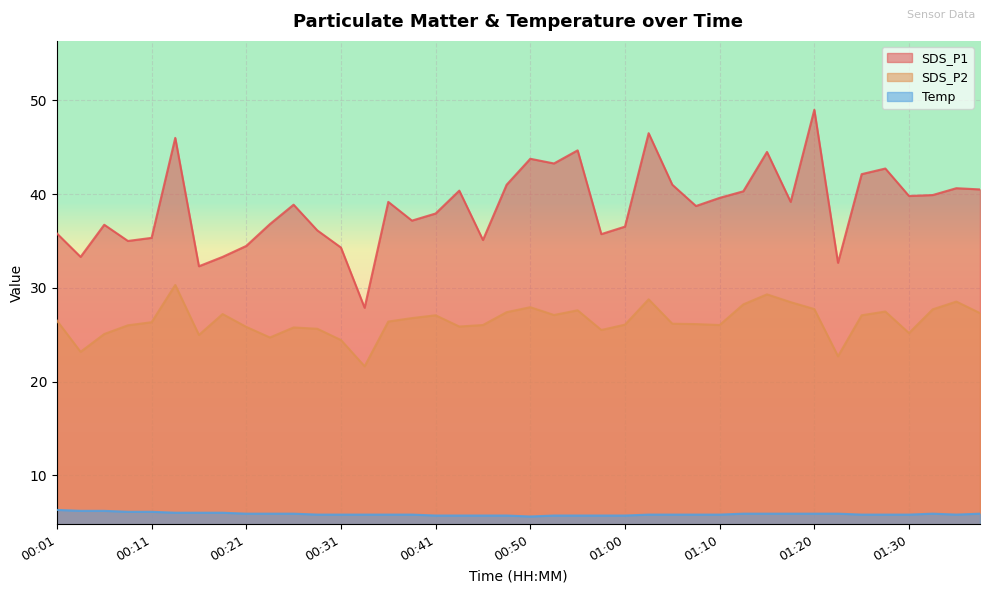

True or false: Temp has a value of 7.8 at 01:12.

False